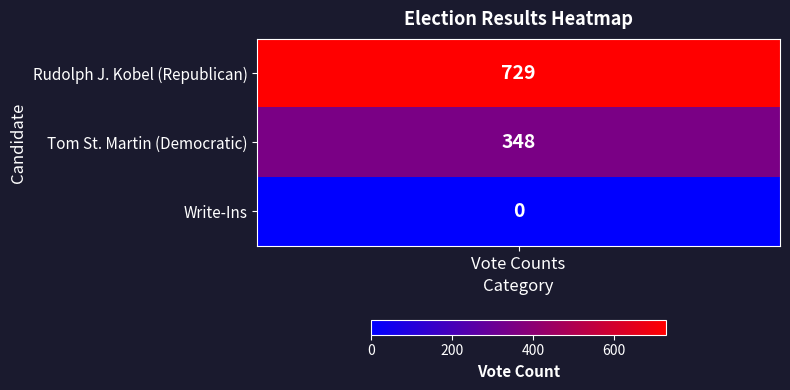

At which label is the value closest to 364?

Tom St. Martin (Democratic)